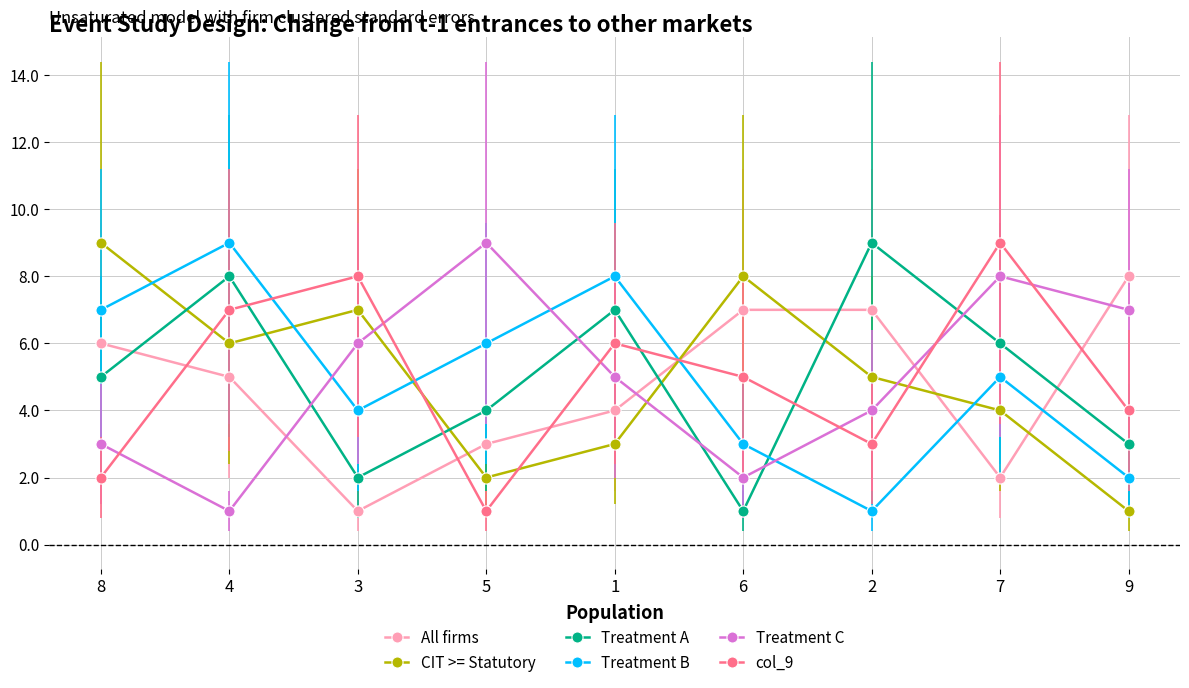

True or false: CIT >= Statutory and All firms intersect in this chart.

True